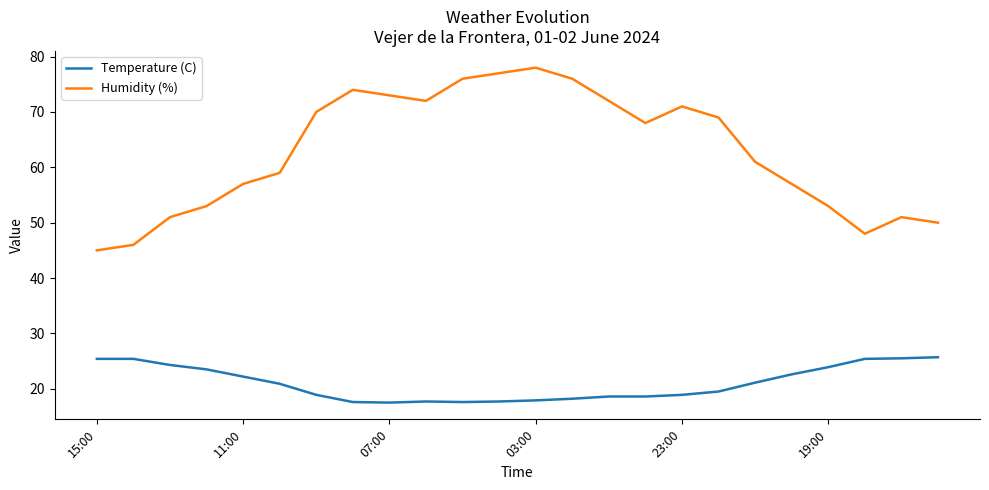

Which series has the largest range (max minus min)?

Humidity (%)